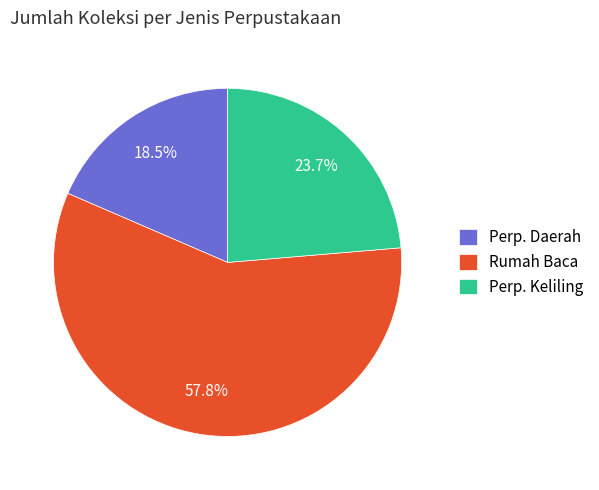

Between Rumah Baca and Perp. Daerah, which is larger?

Rumah Baca